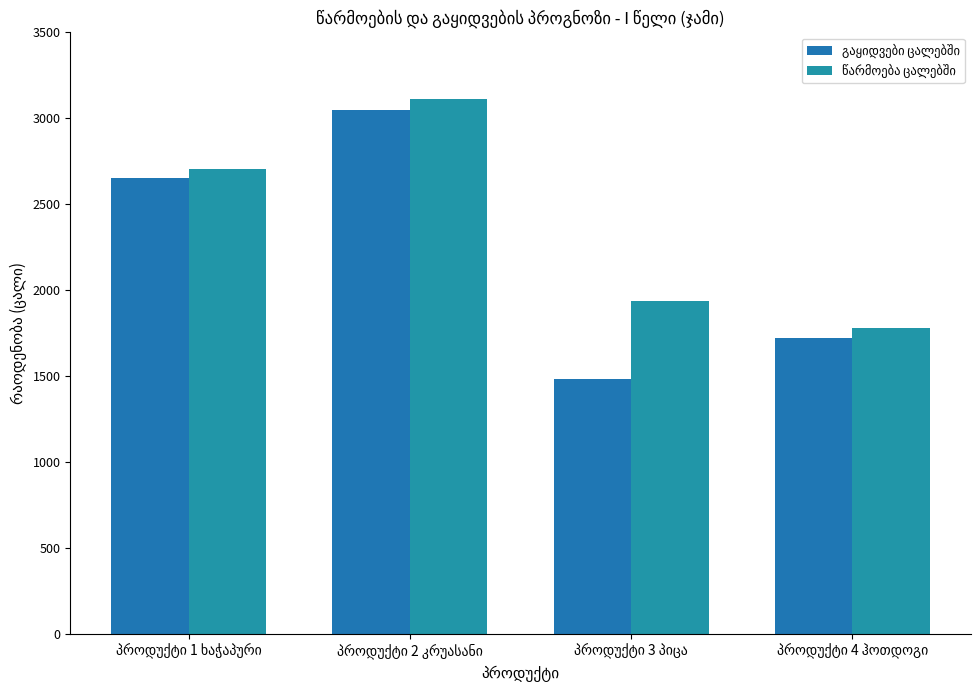

What is the greatest value displayed?

3110